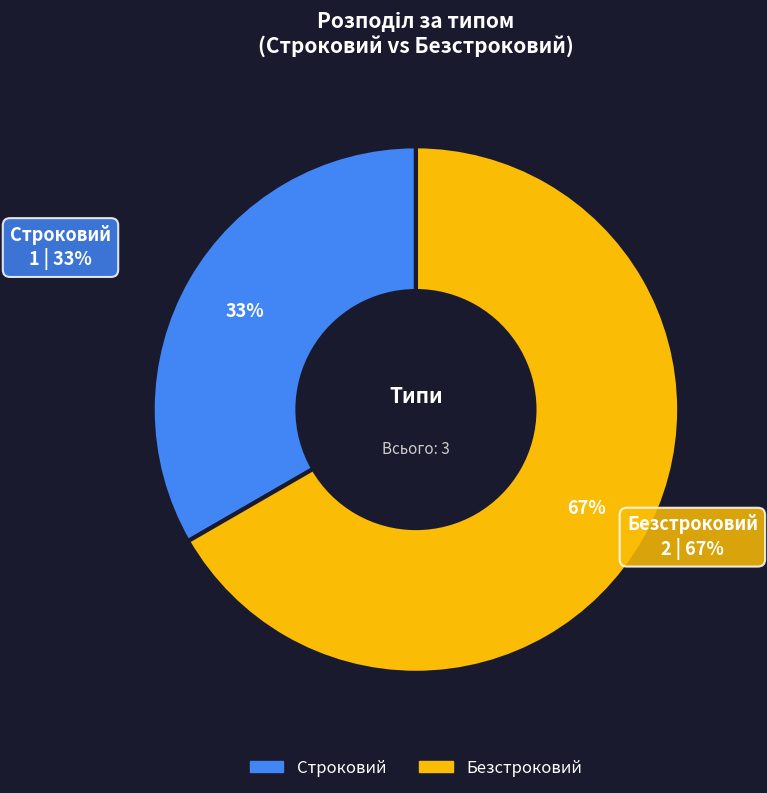

True or false: Строковий accounts for 40% of the total.

False